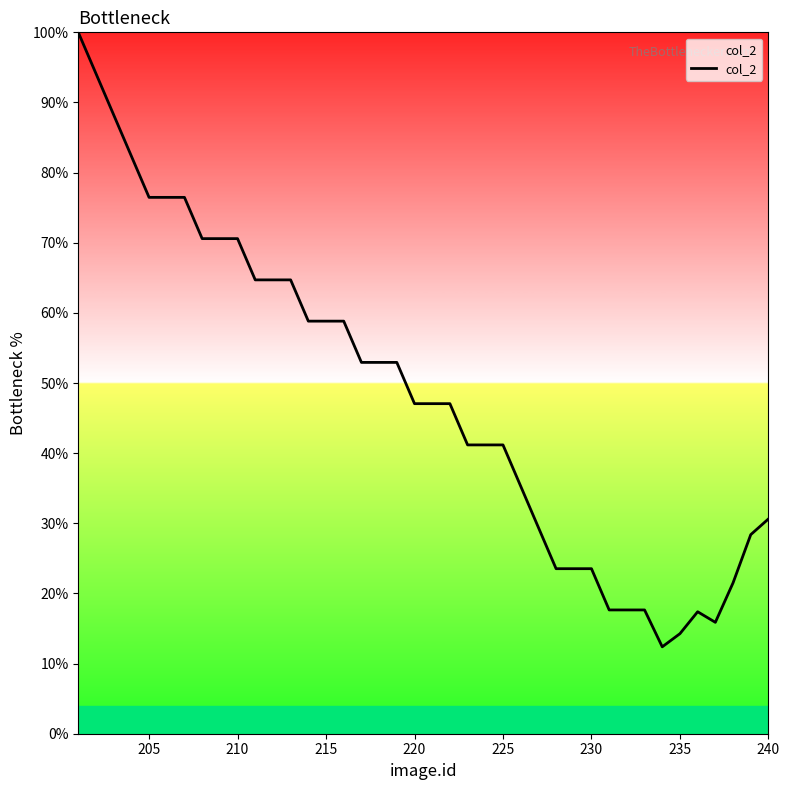

What is the difference between the maximum and minimum values?

87.6